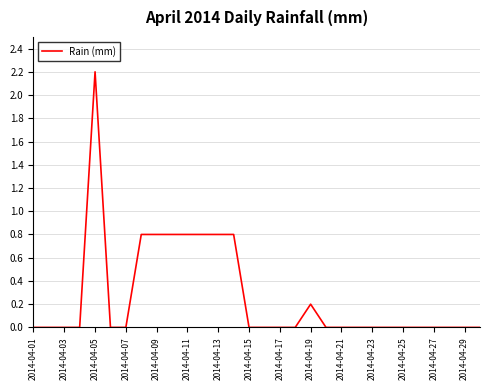

What is the difference between the maximum and minimum values?

2.2